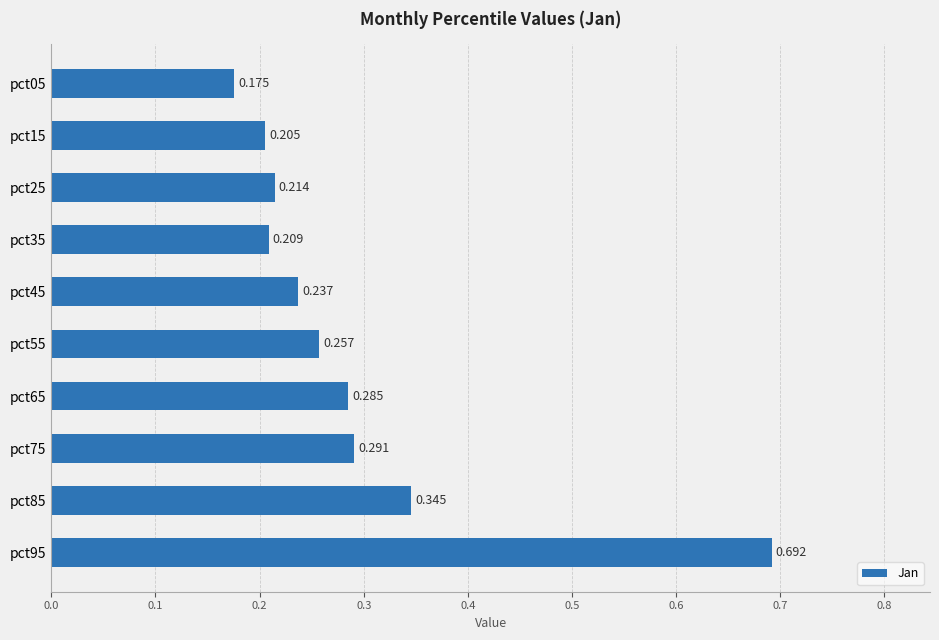

List the labels in order of value, largest first.

pct95, pct85, pct75, pct65, pct55, pct45, pct25, pct35, pct15, pct05